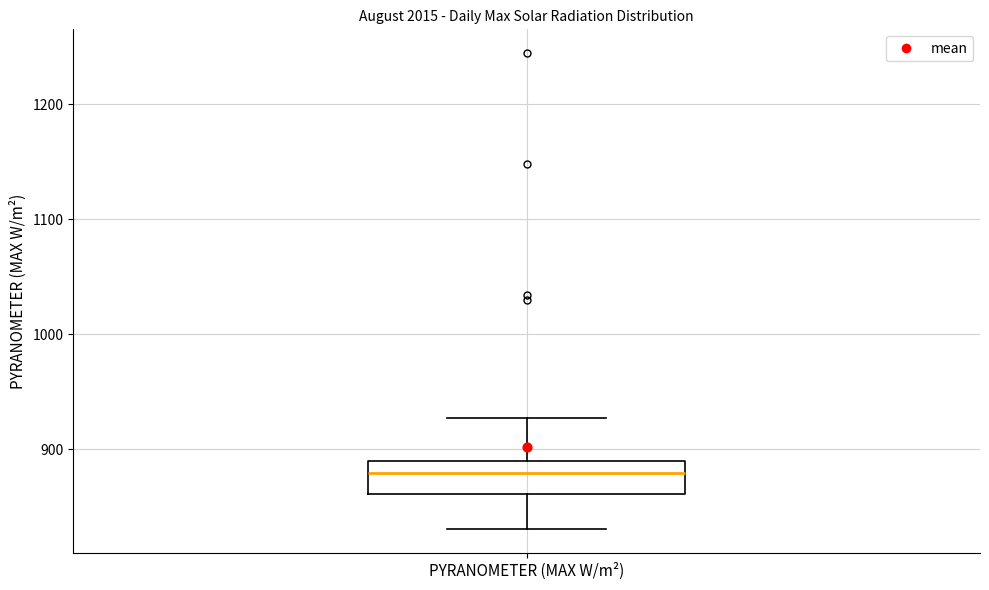

Where does the median line of the box for PYRANOMETER (MAX W/m²) sit on the y-axis? The values are not printed on the chart, so give them approximately, as read against the axis.

880